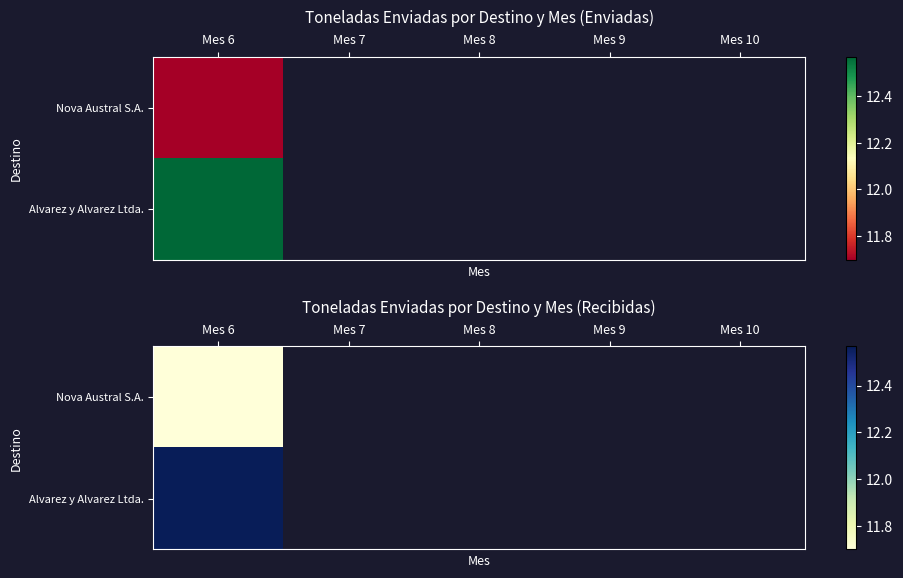

Rank the series by their maximum value, from lowest to highest.

Nova Austral S.A., Alvarez y Alvarez Ltda.